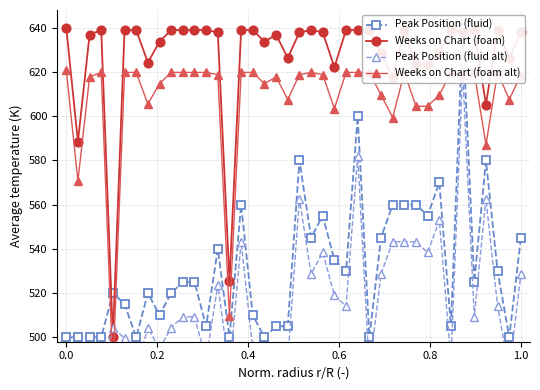

What is the difference between the Peak Position (fluid alt) values at 29 and 21?

14.5